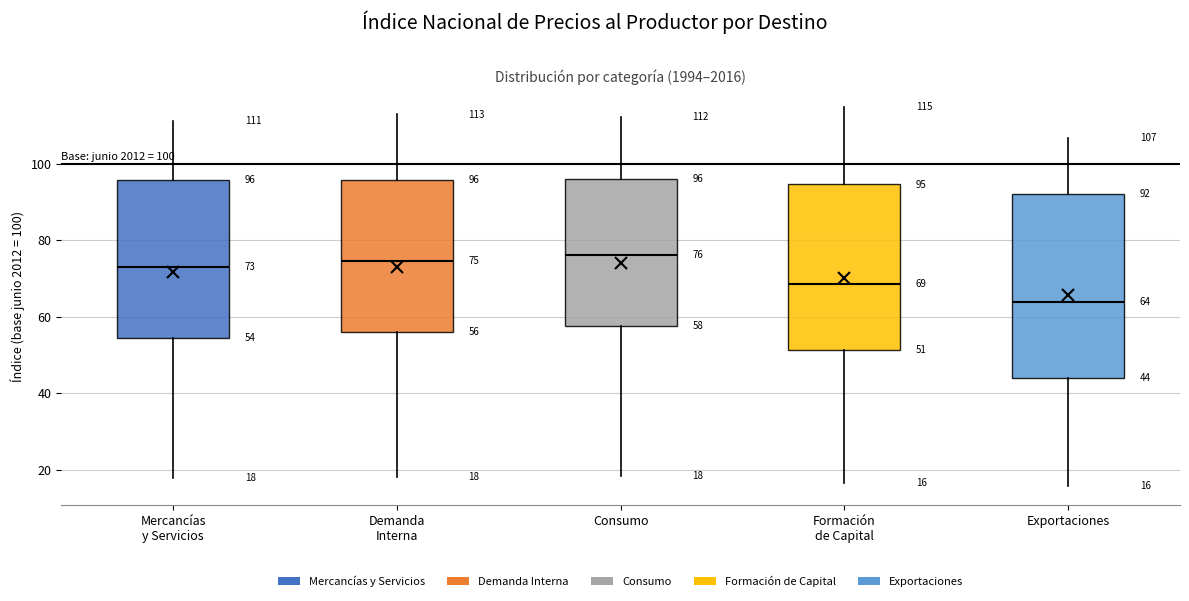

Comparing the boxes themselves (not the whiskers), which one is the tallest?

Exportaciones